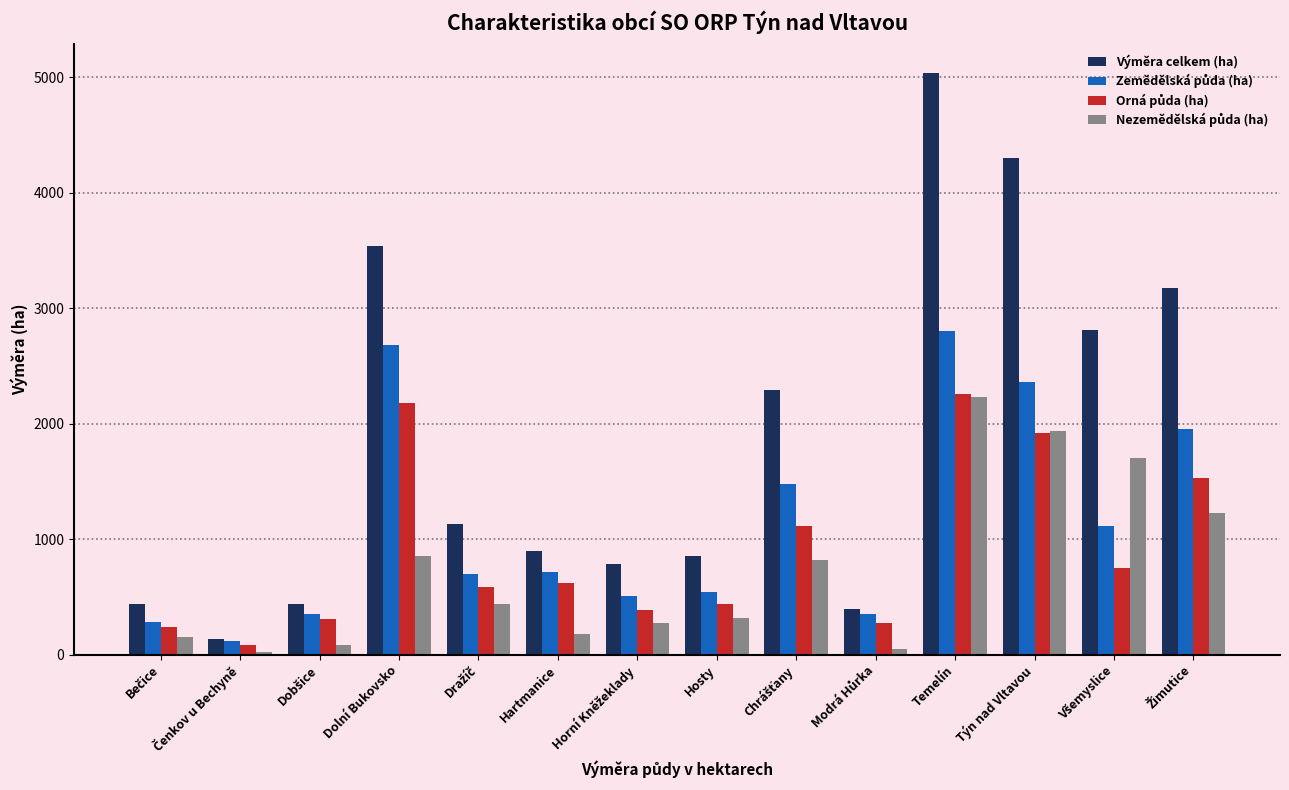

Which series has the largest total across all categories?

Výměra celkem (ha)